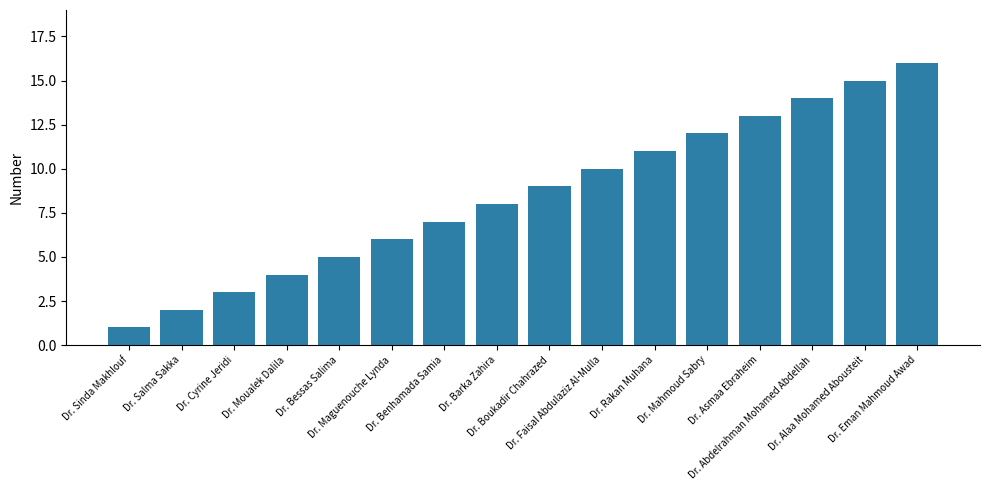

Rank the categories by value from highest to lowest.

Dr. Eman Mahmoud Awad, Dr. Alaa Mohamed Abousteit, Dr. Abdelrahman Mohamed Abdellah, Dr. Asmaa Ebraheim, Dr. Mahmoud Sabry, Dr. Rakan Muhana, Dr. Faisal Abdulaziz Al-Mulla, Dr. Boukadir Chahrazed, Dr. Barka Zahira, Dr. Benhamada Samia, Dr. Maguenouche Lynda, Dr. Bessas Salima, Dr. Moualek Dalila, Dr. Cyrine Jeridi, Dr. Salma Sakka, Dr. Sinda Makhlouf